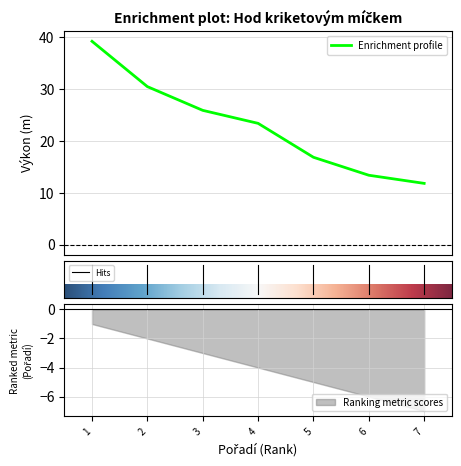

What is the average value?

23.0